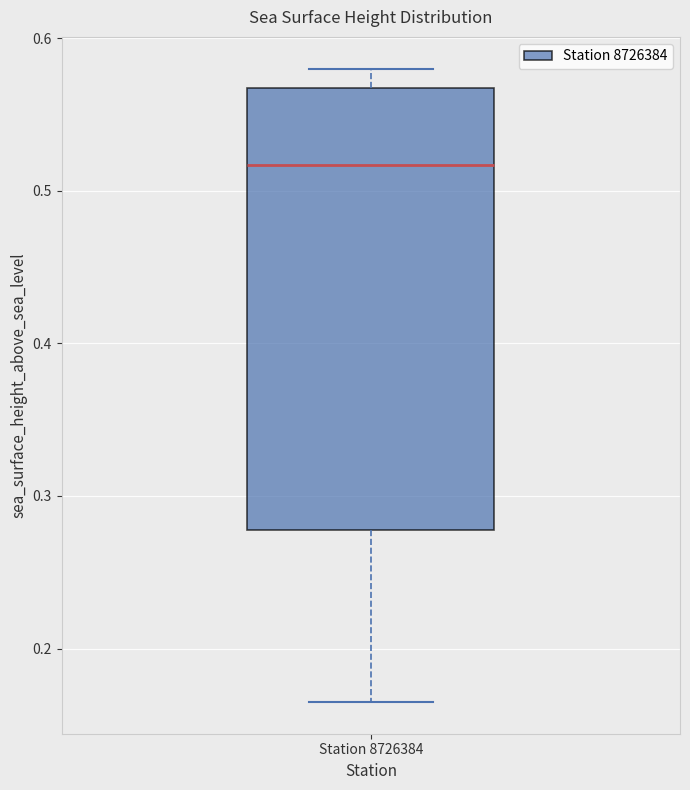

Where does the median line of the box for Station 8726384 sit on the y-axis? The values are not printed on the chart, so give them approximately, as read against the axis.

0.52